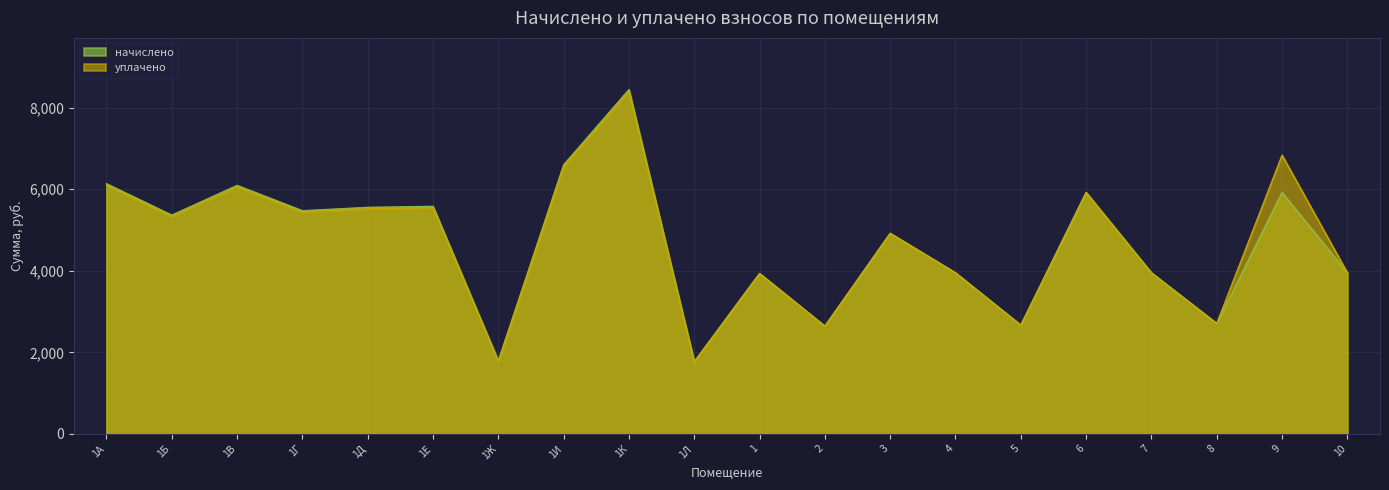

At which category is the sum across all series the highest?

1К